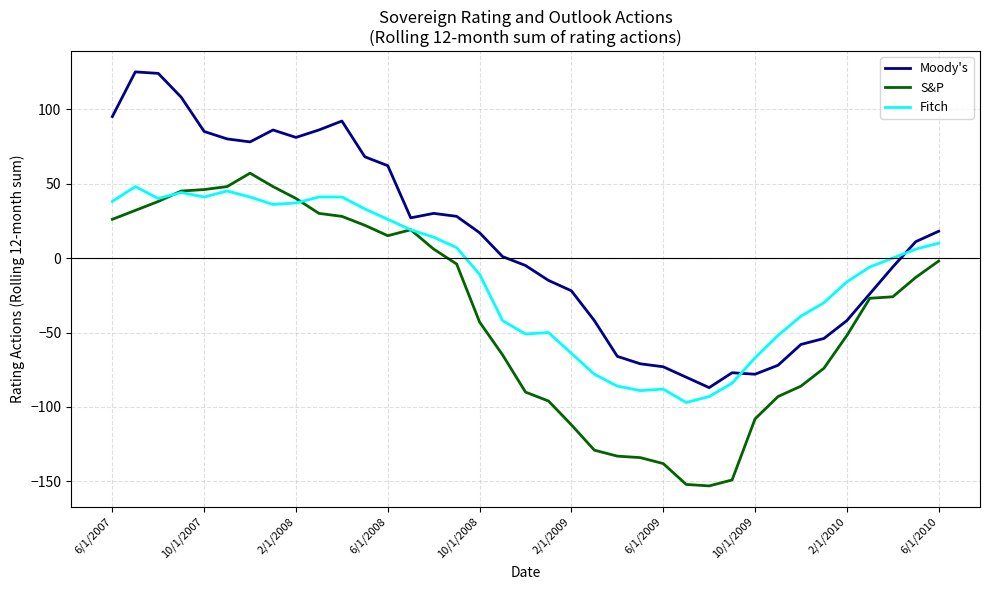

Rank the series by their maximum value, from highest to lowest.

Moody's, S&P, Fitch